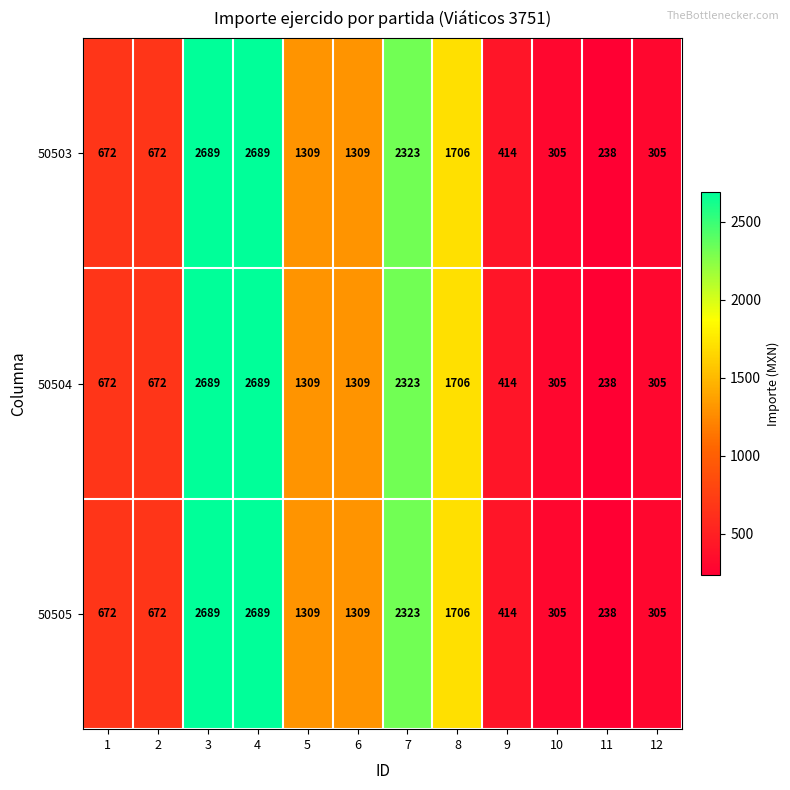

Is the value of 50505 at 6 greater than the value of 50503 at 1?

Yes